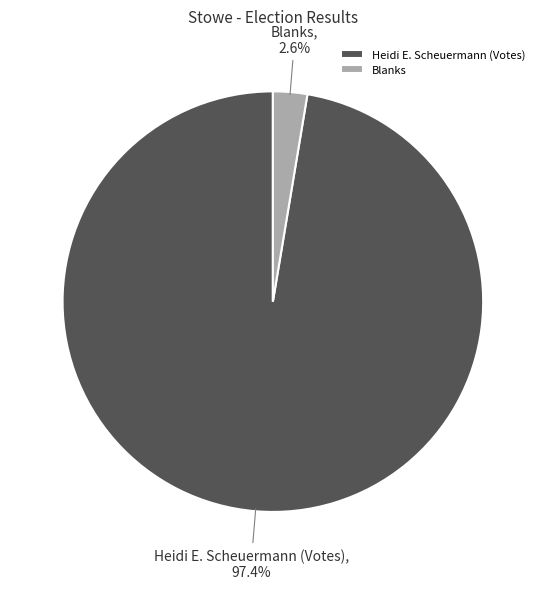

To the nearest percent, what is the difference between the largest and smallest slice percentages?

95%